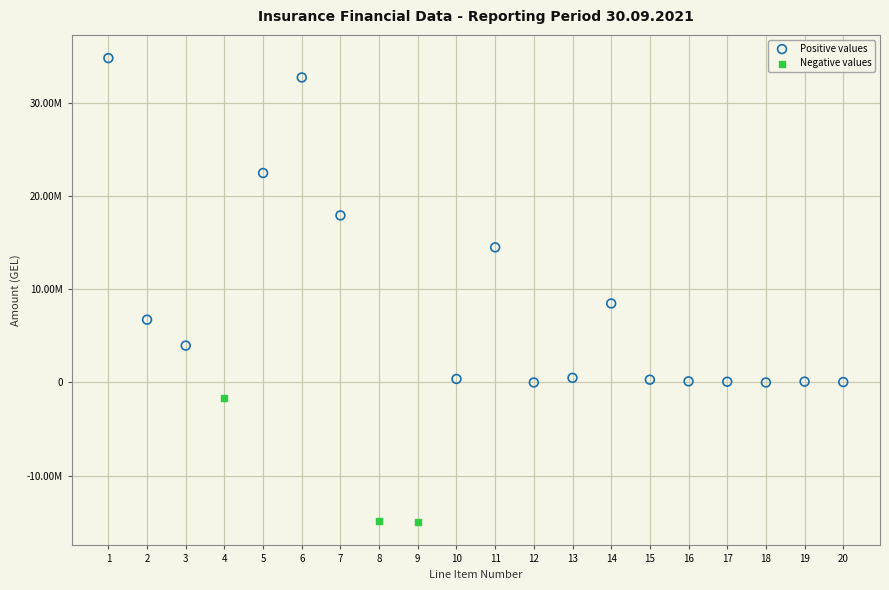

What are all the series names shown in the legend?

Positive values, Negative values